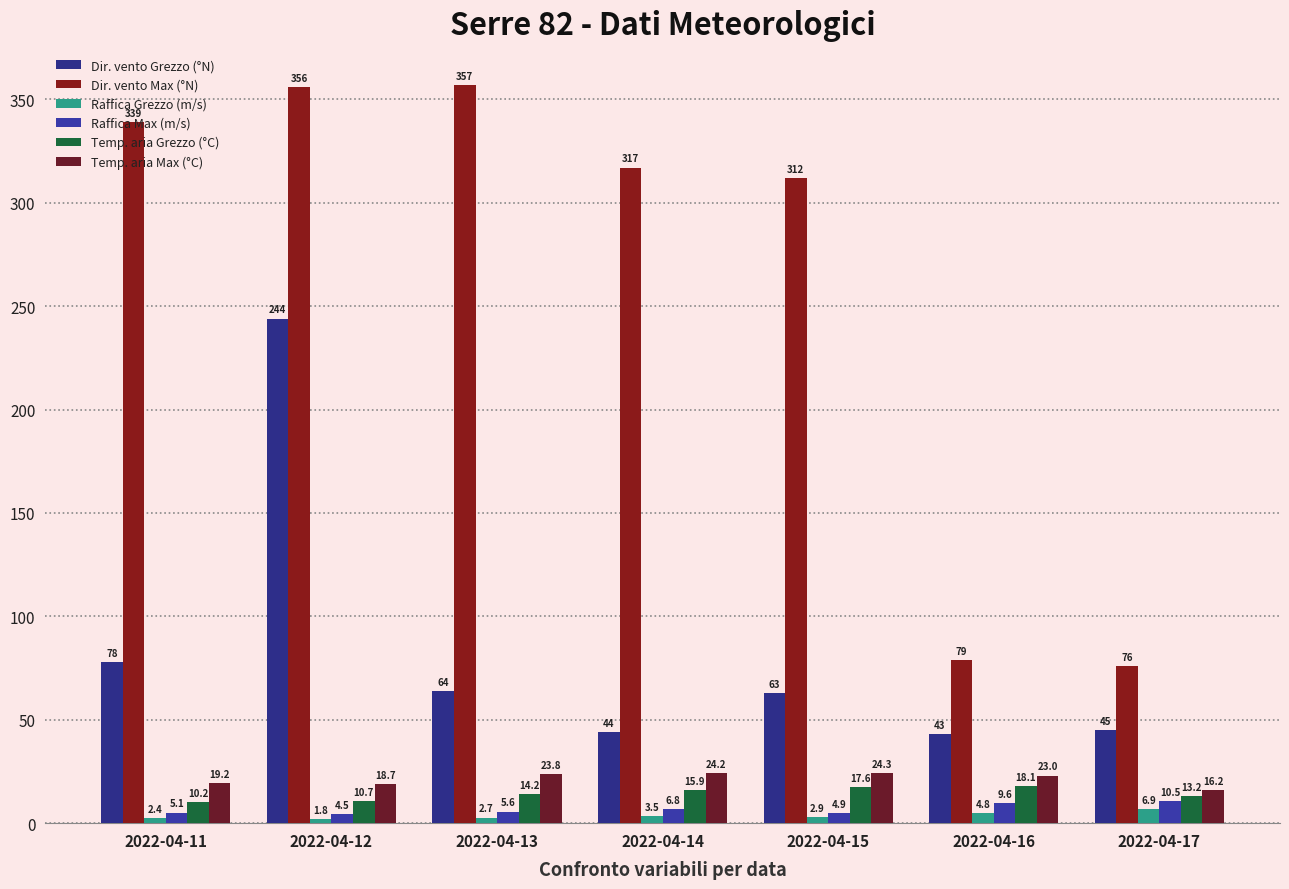

What is the spread (max minus min) of values at 2022-04-12?

354.2